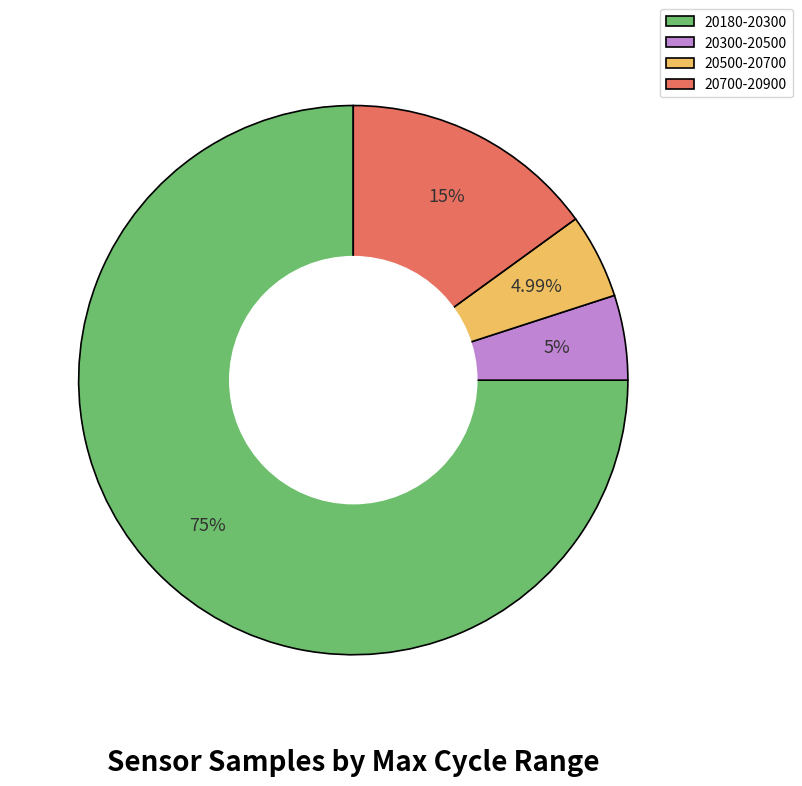

What is the ratio of the value at 20180-20300 to the value at 20300-20500?

15.0